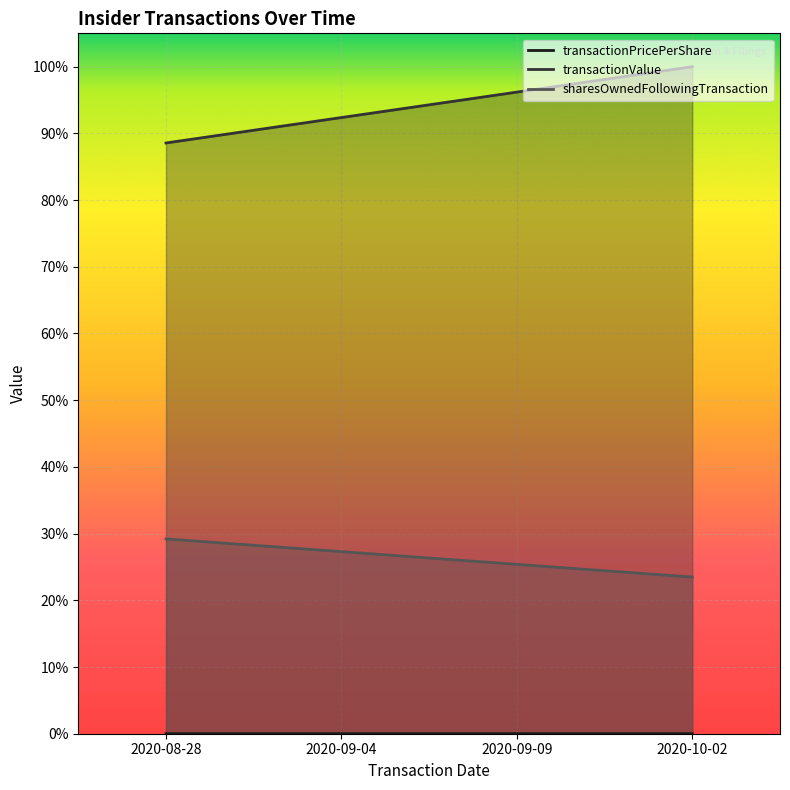

What is the approximate value of transactionValue at 2020-09-04?

0.9